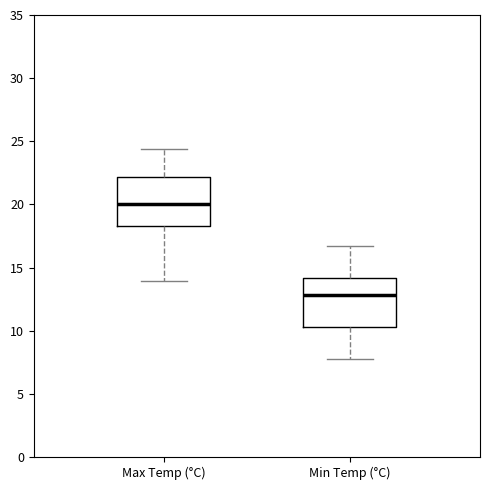

Which box's median line is the highest?

Max Temp (°C)